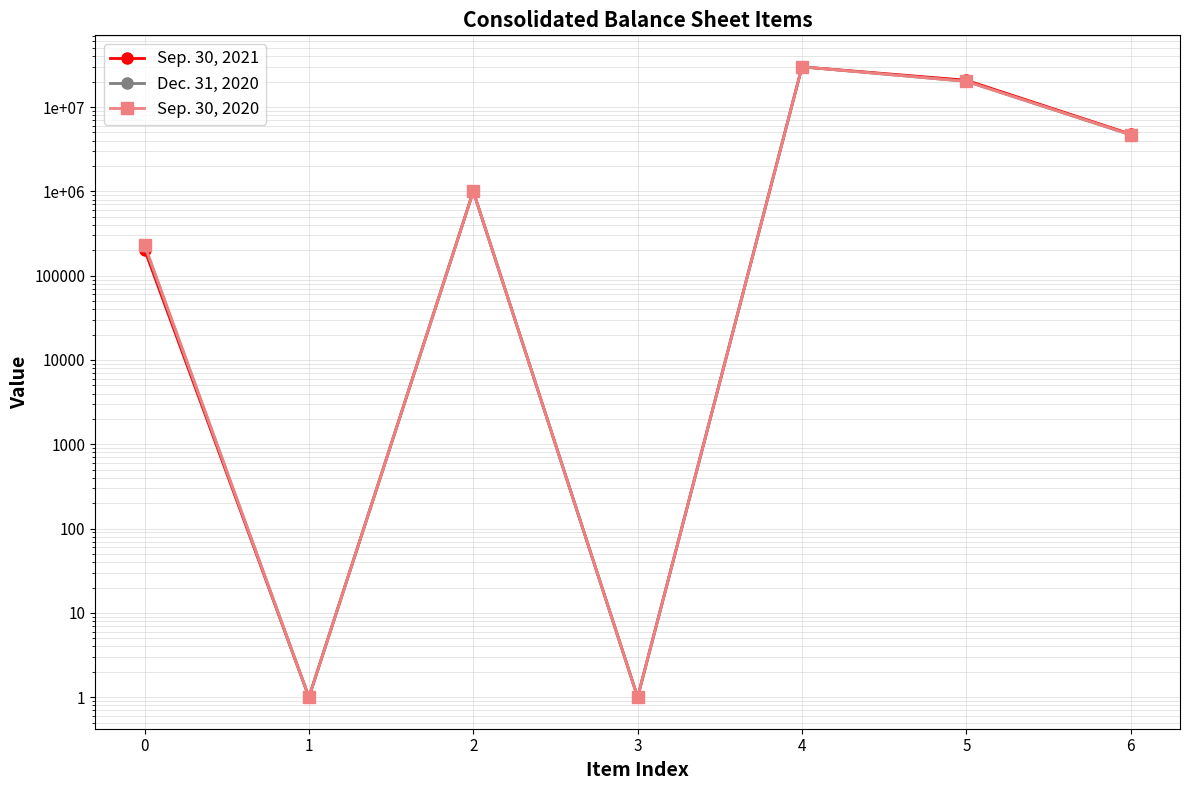

Reading left to right, transcribe all the data shown in this chart.

Sep. 30, 2021: 203936	1	1000000	1	30000000	20800144	4780496
Dec. 31, 2020: 226576	1	1000000	1	30000000	20194474	4678736
Sep. 30, 2020: 233501	1	1000000	1	30000000	20194474	4705102